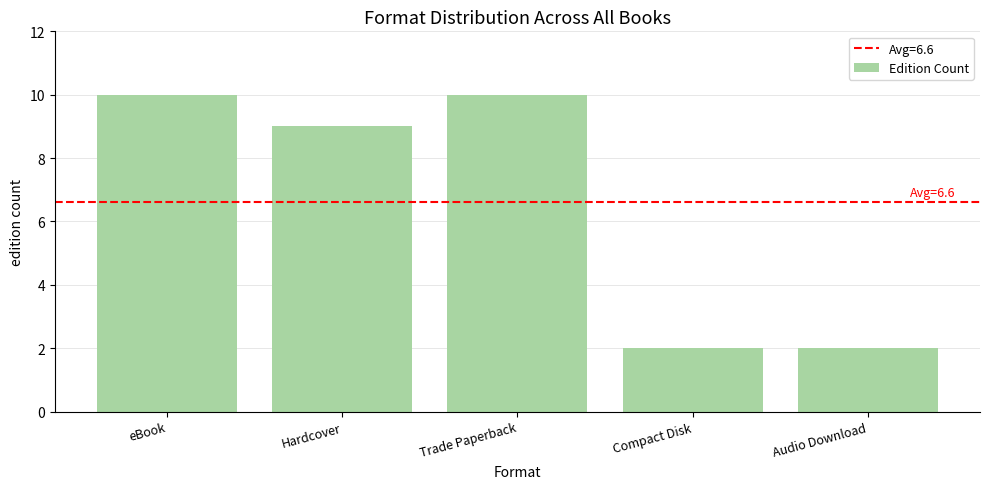

How many values are below 9?

2